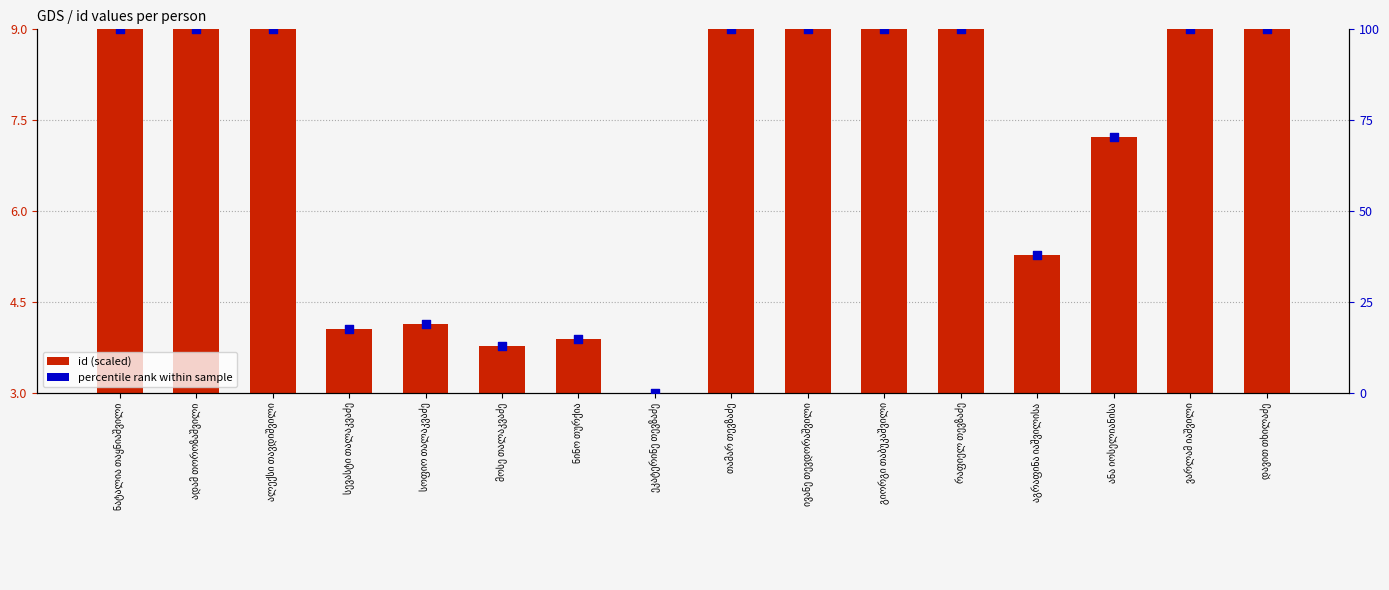

What is the total value across all series at დავით თხილაძე?

109.0